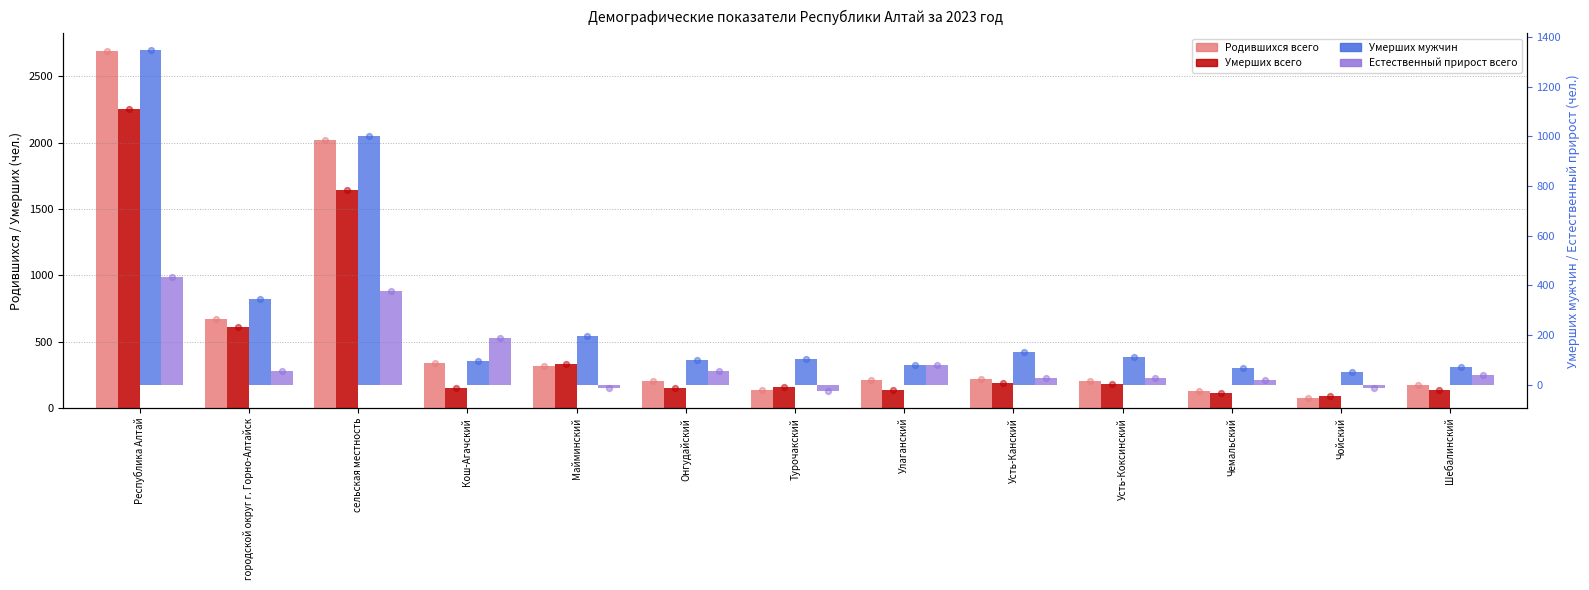

At how many categories does at least one series exceed 2238?

1